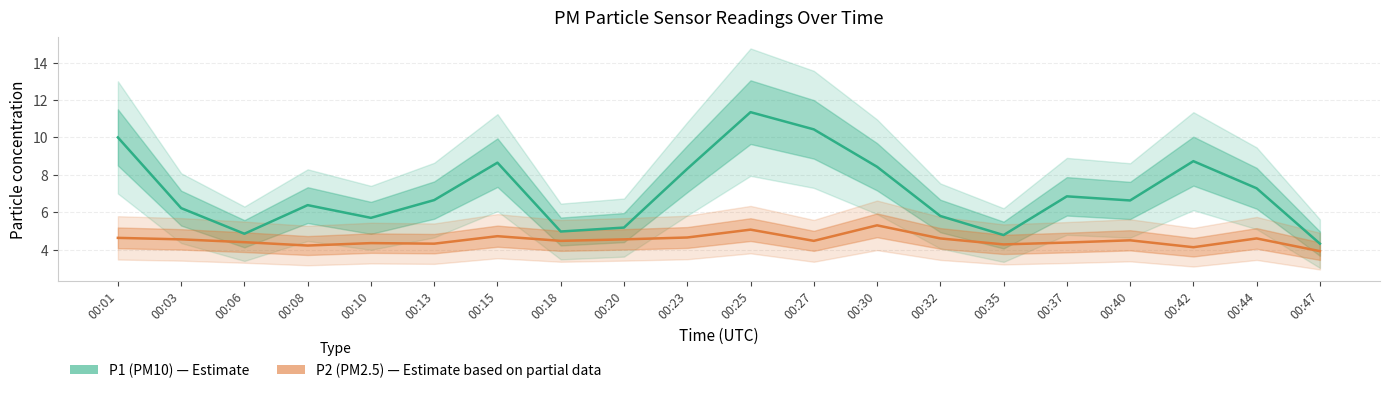

True or false: P1 (PM10) and P2 (PM2.5) cross at least once.

False